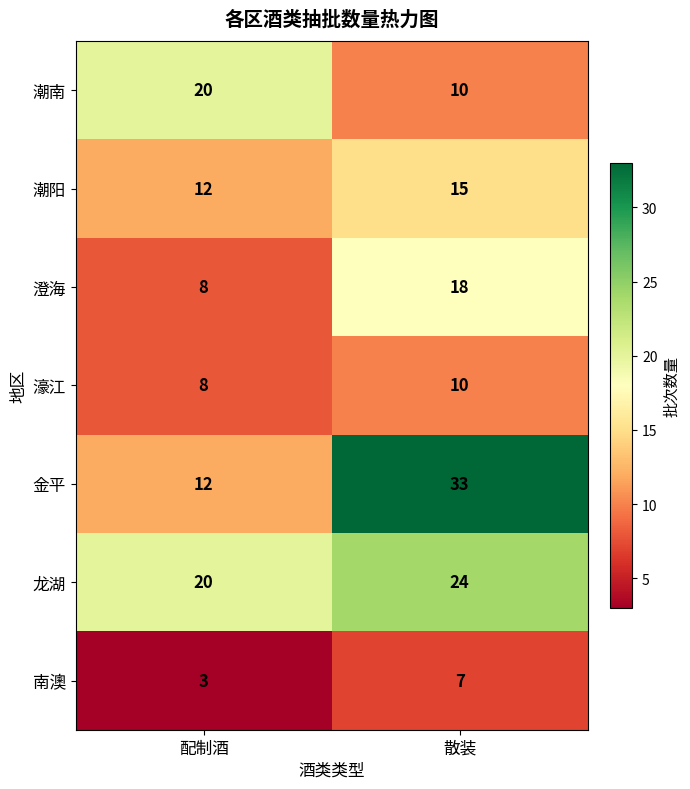

Count the number of data series in this chart.

7